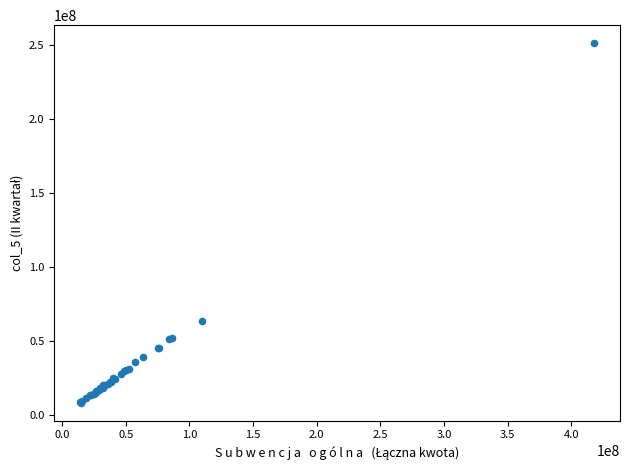

What Y value in the scatter plot is closest to 129666885?

63374064